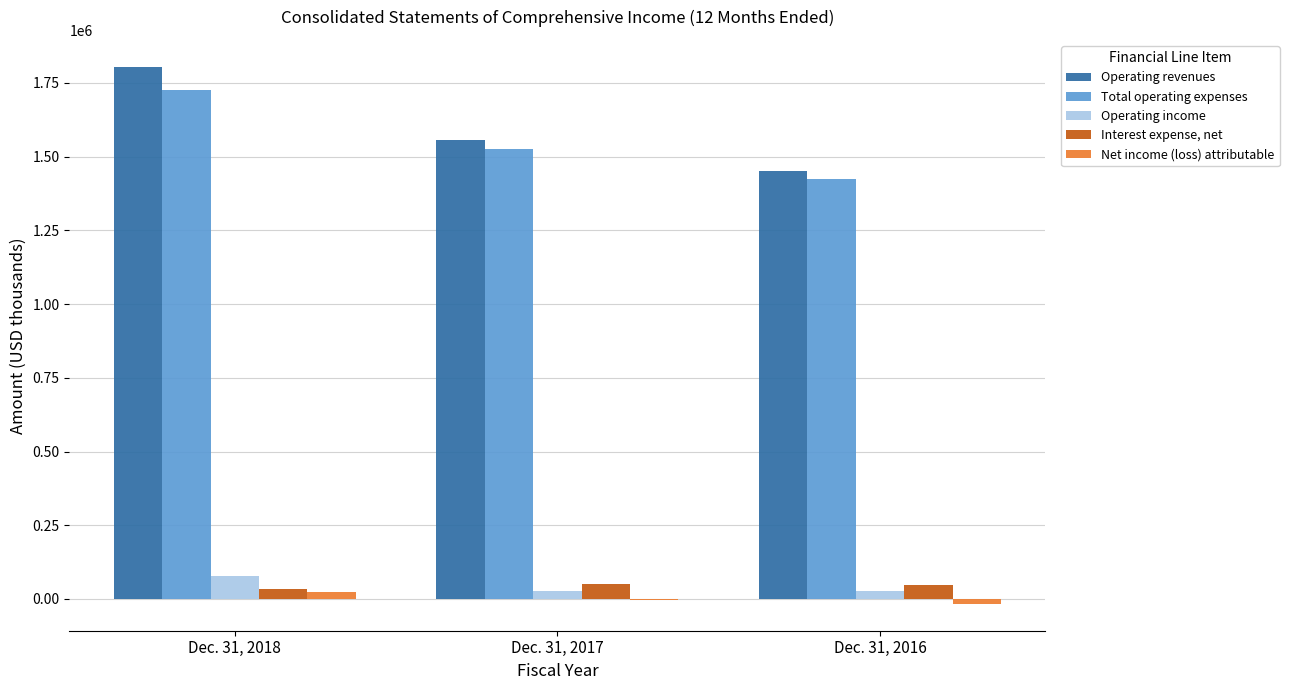

What is the greatest value displayed?

1804915